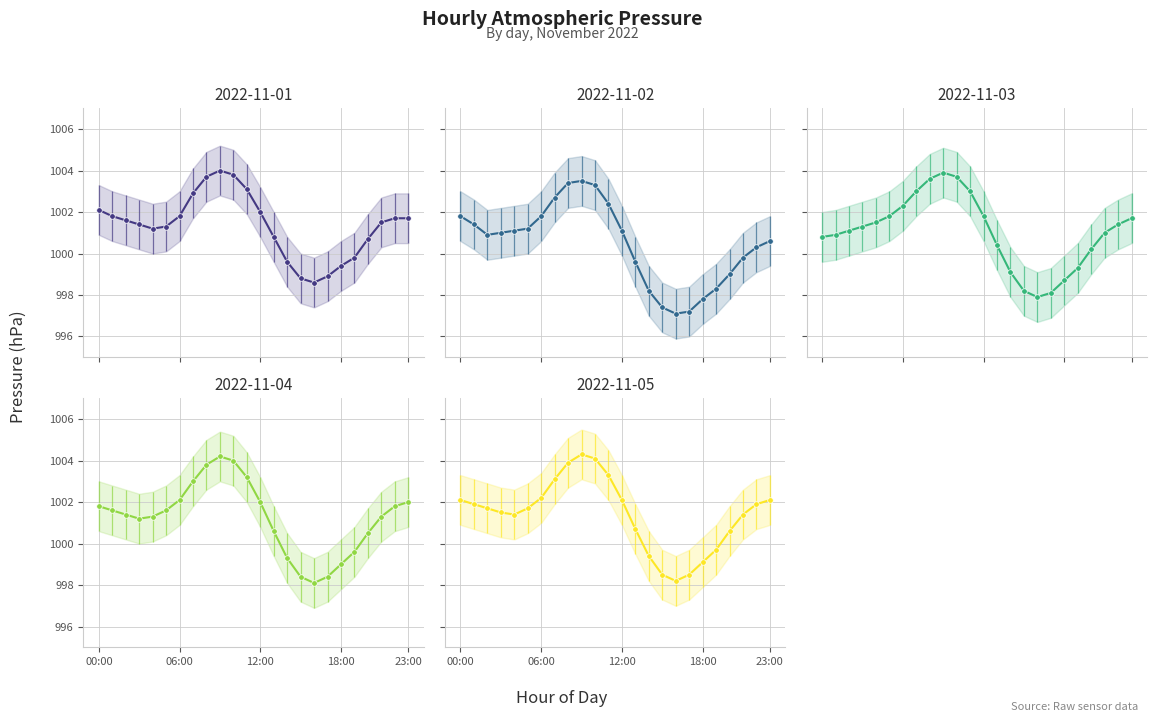

True or false: 2022-11-04 has a value of 1434.0 at 16:00.

False